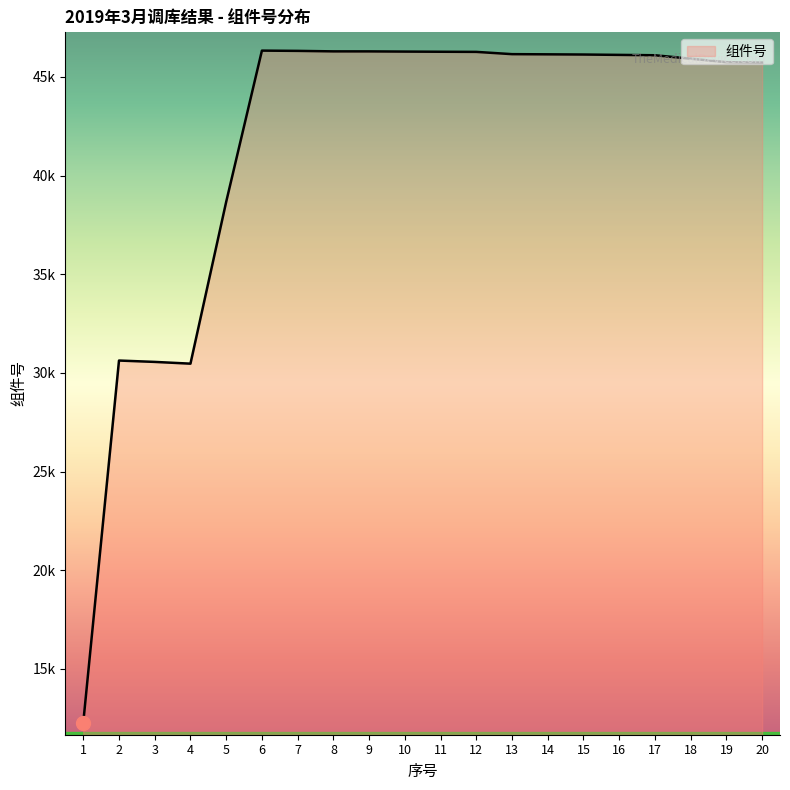

Reading left to right, transcribe all the data shown in this chart.

12282	30629	30560	30471	38672	46334	46321	46296	46295	46285	46277	46270	46155	46146	46136	46118	46099	45925	45748	45727